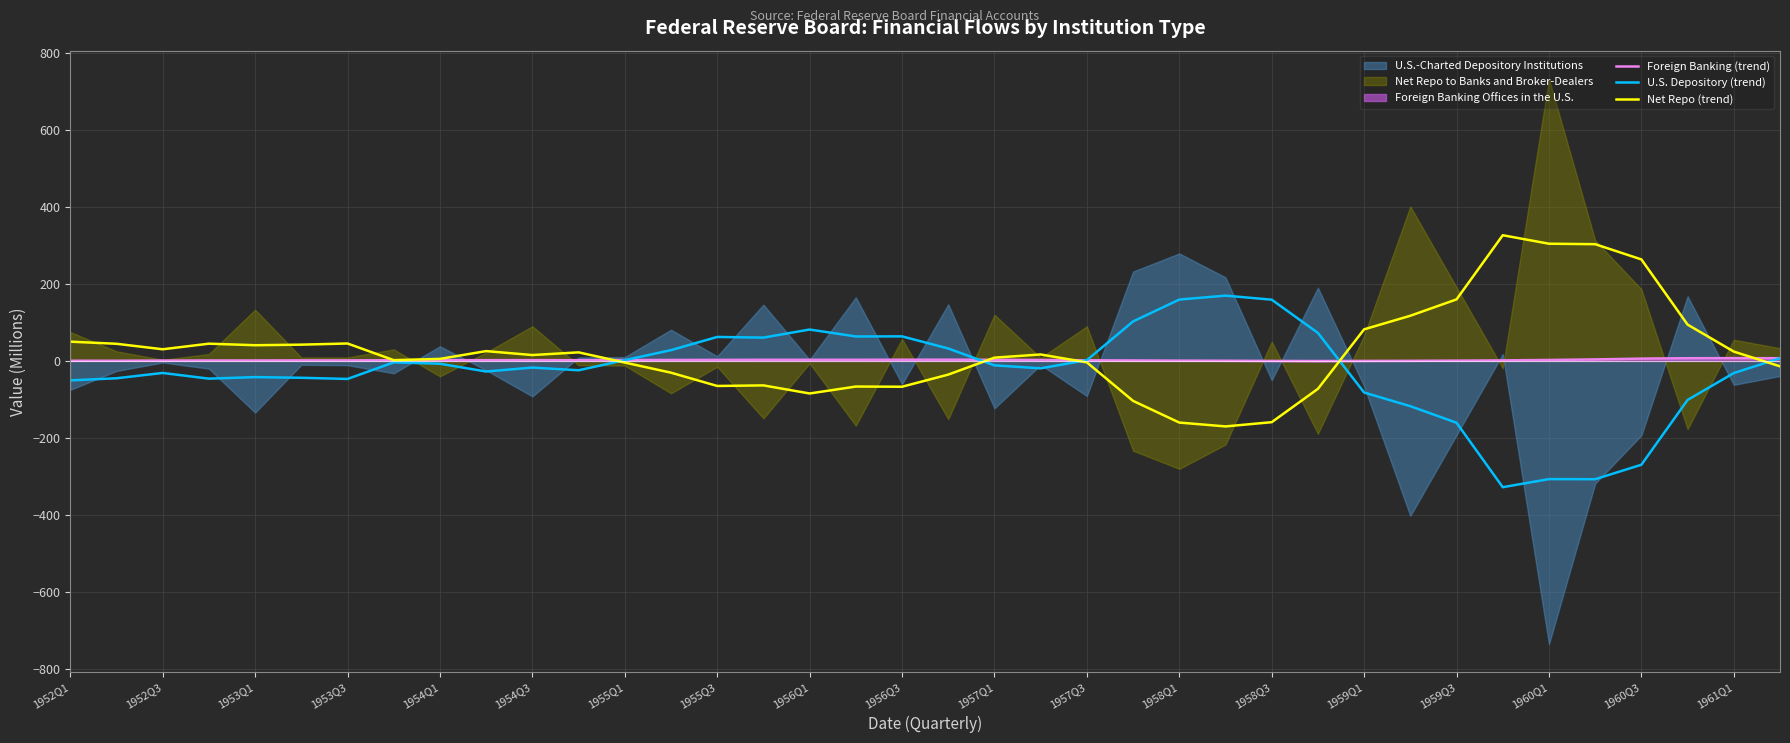

List the series in order of their peak value, lowest first.

Foreign Banking (trend), U.S. Depository (trend), Net Repo (trend)